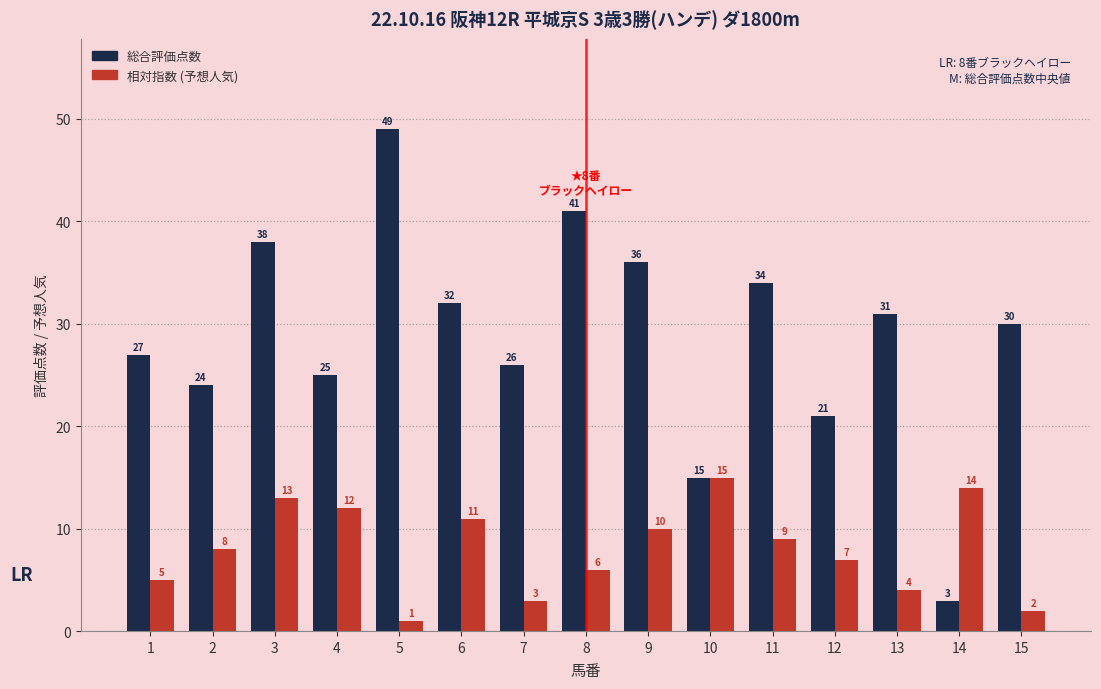

At 12, list the series in order from largest to smallest.

総合評価点数, 相対指数